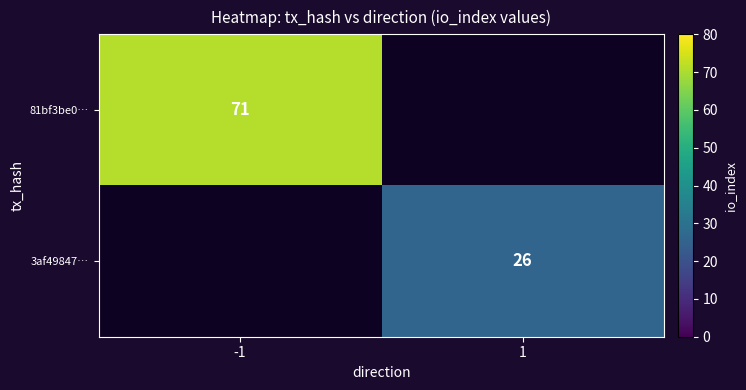

What is the maximum value for 81bf3be0…?

71.0